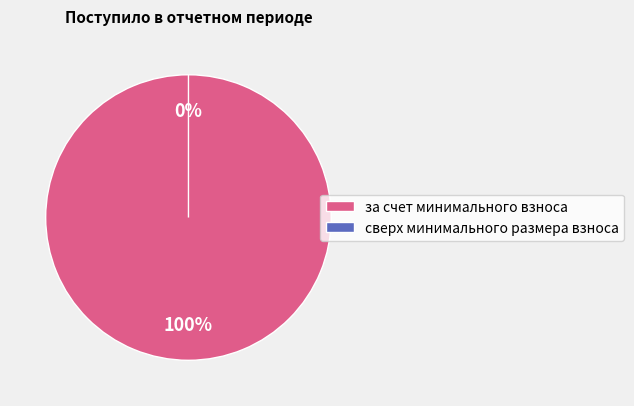

Count the number of slices in the pie.

2